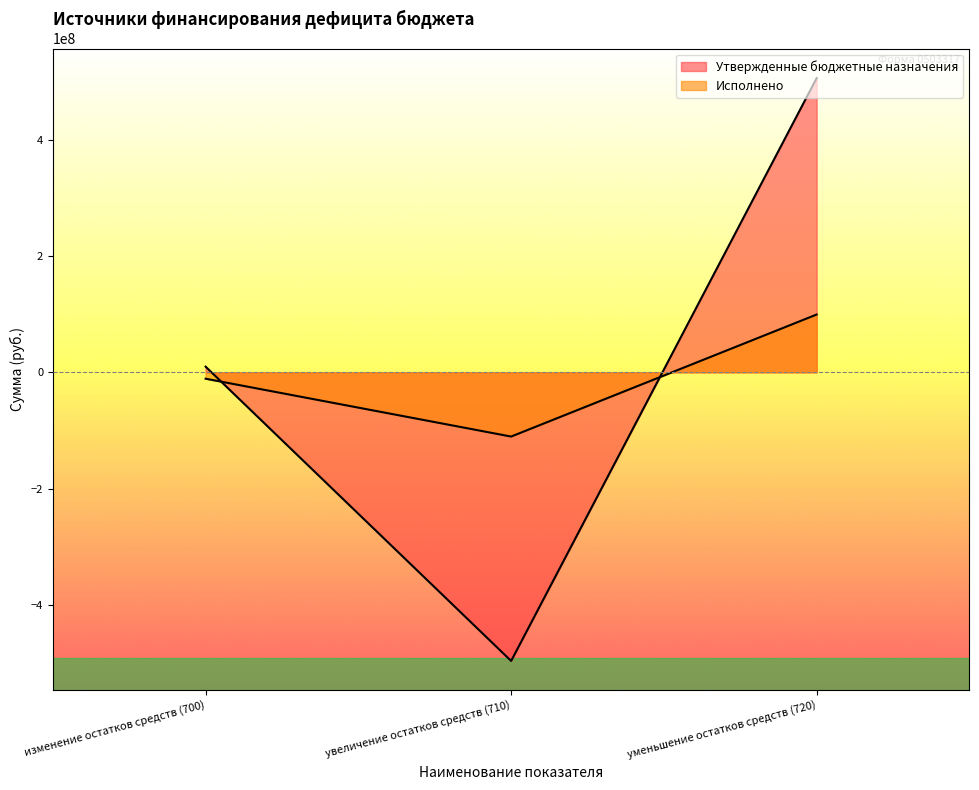

Read the Утвержденные бюджетные назначения value at уменьшение остатков средств (720).

505821396.3